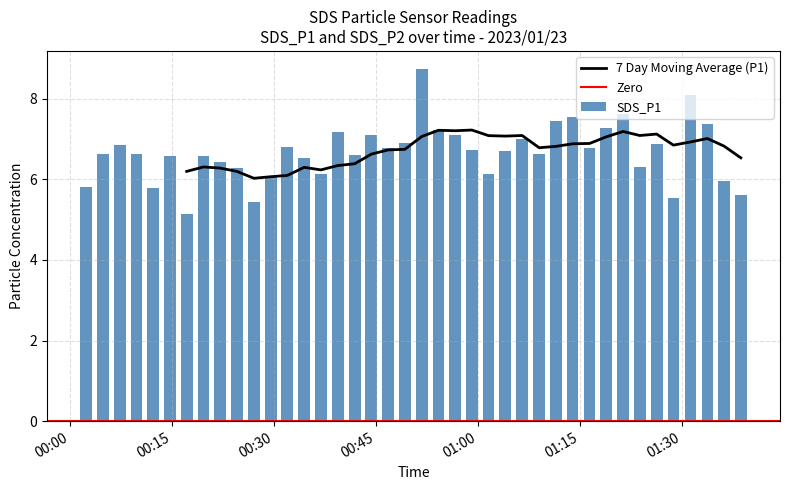

True or false: the data shows 6.8 at 2023/01/23 00:46:45.

True